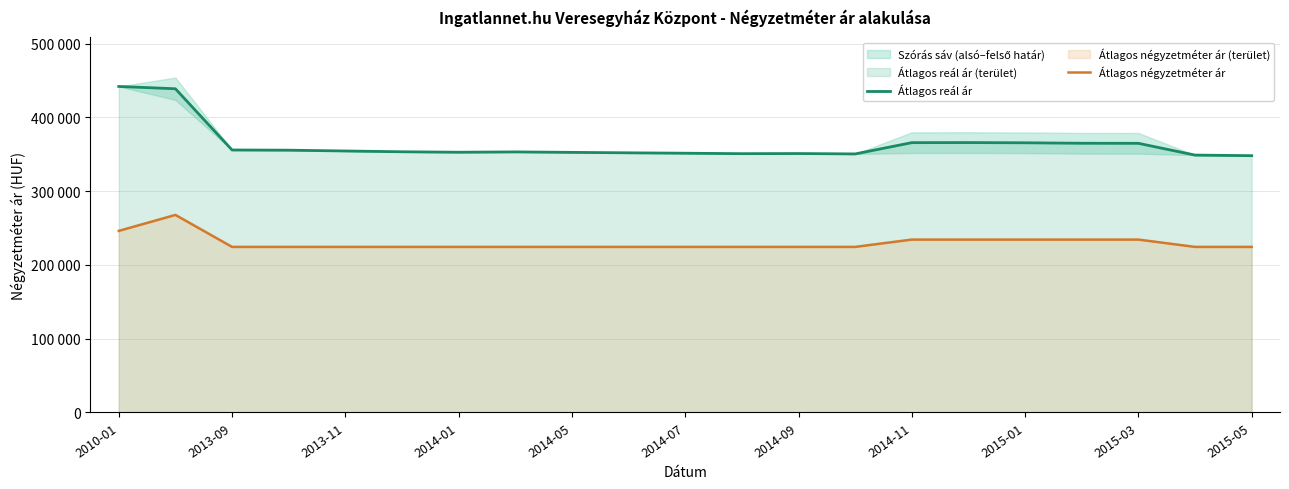

What is the spread (max minus min) of values at 2010-01?

195853